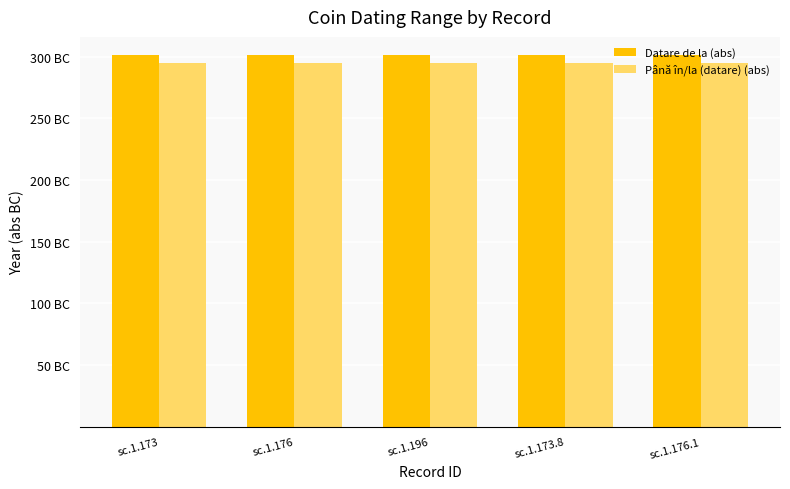

What are all the series names shown in the legend?

Datare de la (abs), Până în/la (datare) (abs)